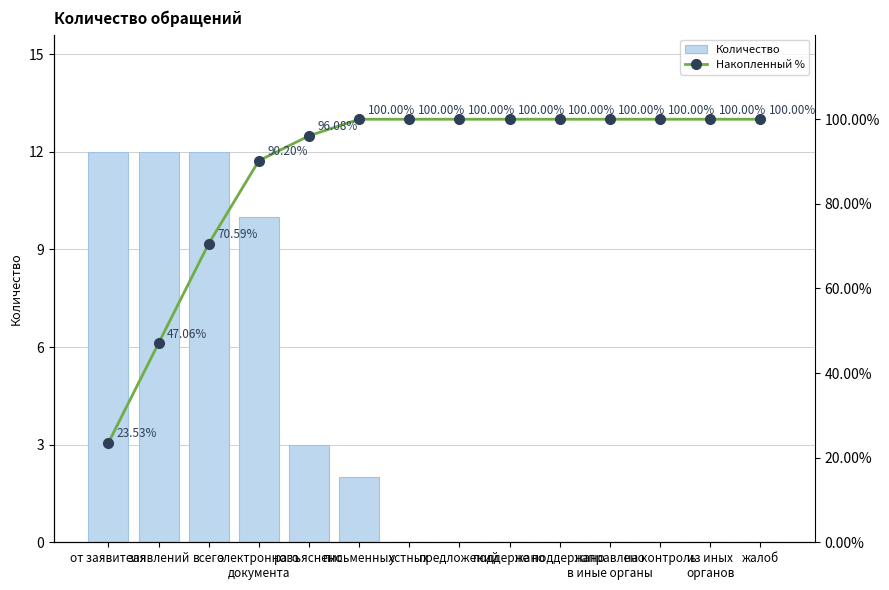

What is the difference between the maximum and minimum values in the Накопленный % series?

76.5